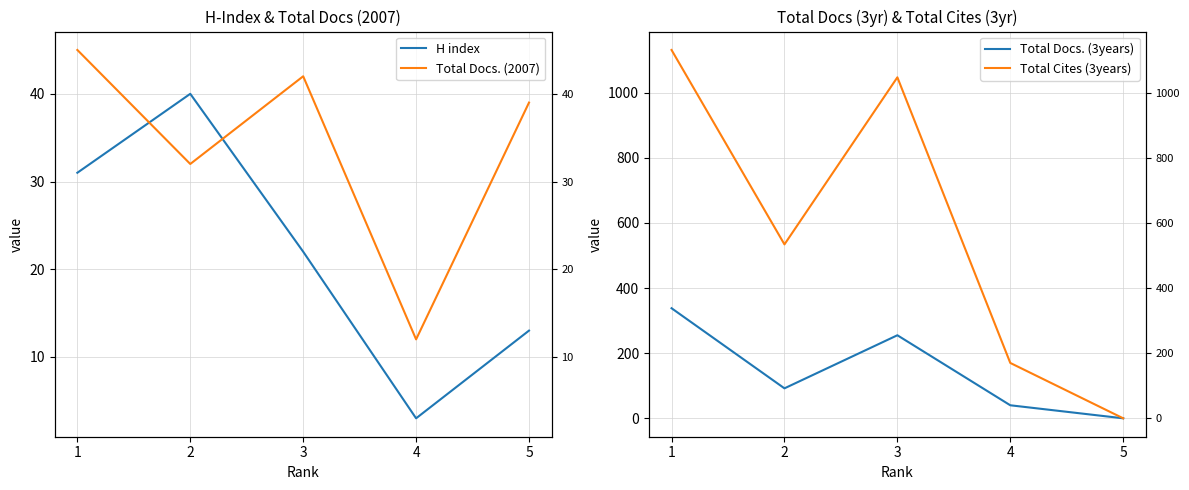

Rank the series at 5 from highest to lowest value.

Total Docs. (2007), H index, Total Docs. (3years), Total Cites (3years)